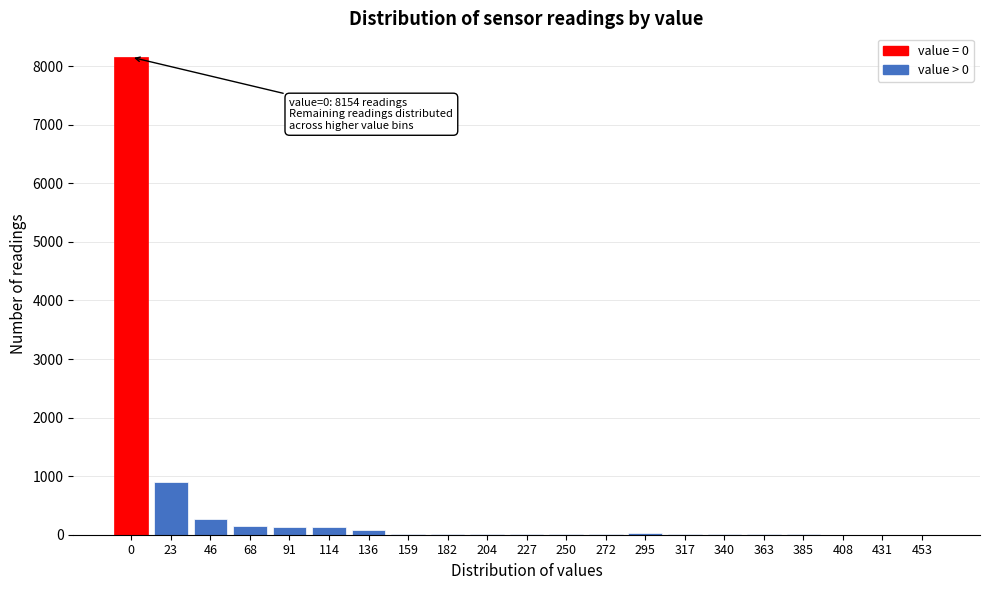

The chart shows a value of -4500 at 408. True or false?

False